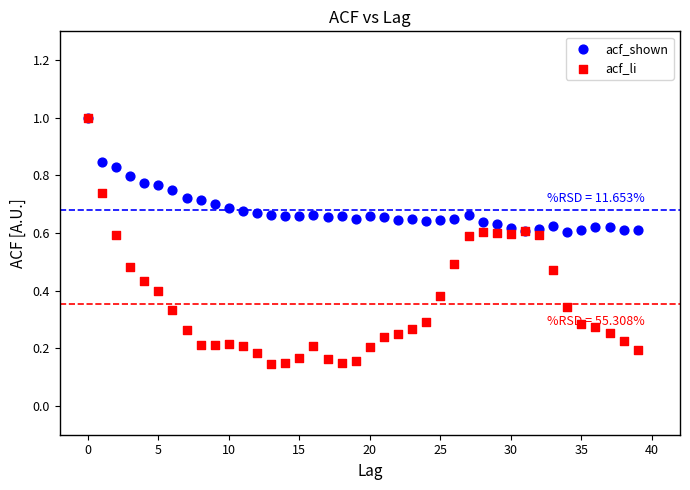

Which series has the widest spread of Y values?

acf_li